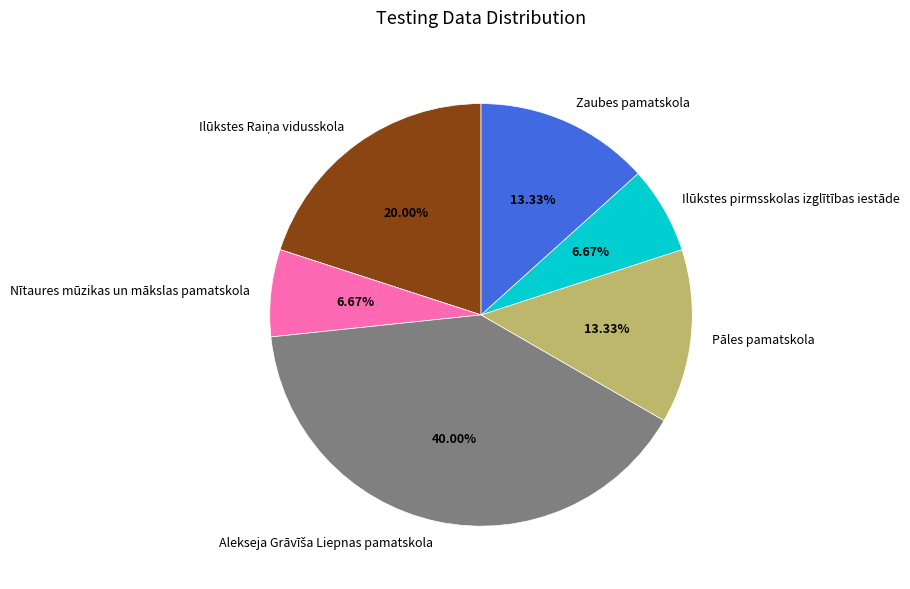

What is the ratio of the value at Pāles pamatskola to the value at Ilūkstes pirmsskolas izglītības iestāde?

2.0